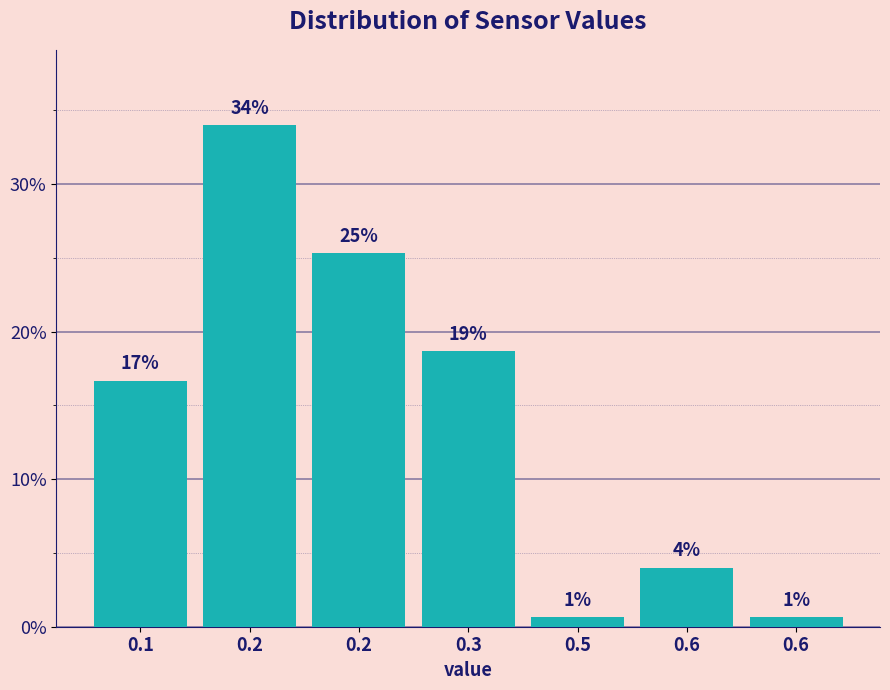

How many bars are there in total?

7